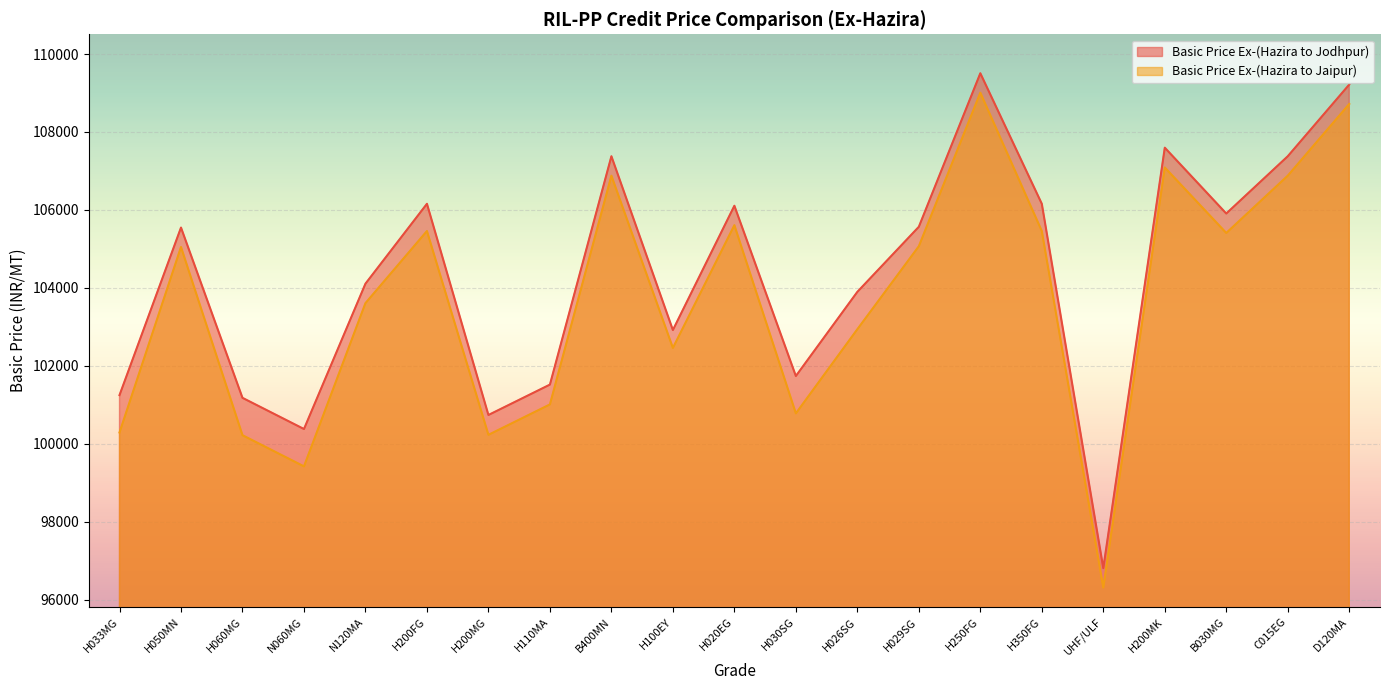

How many interior local peaks does the Basic Price Ex-(Hazira to Jaipur) series have?

6